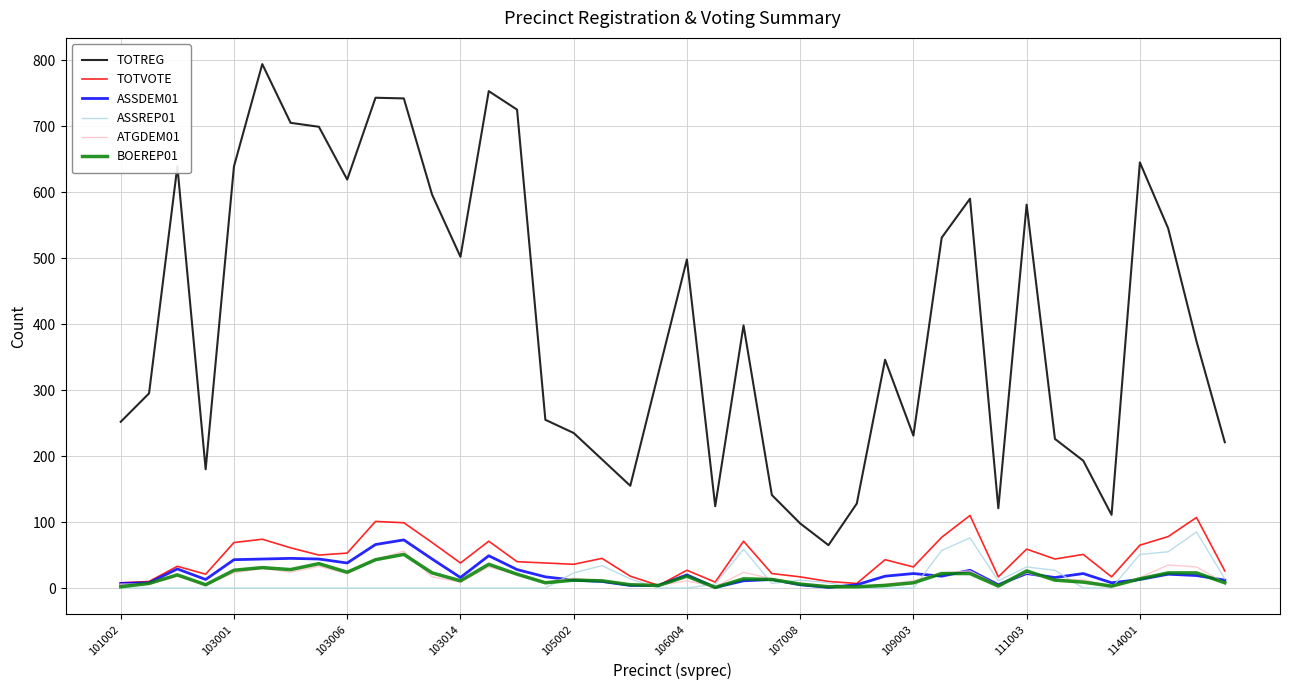

True or false: TOTREG and TOTVOTE cross at least once.

False